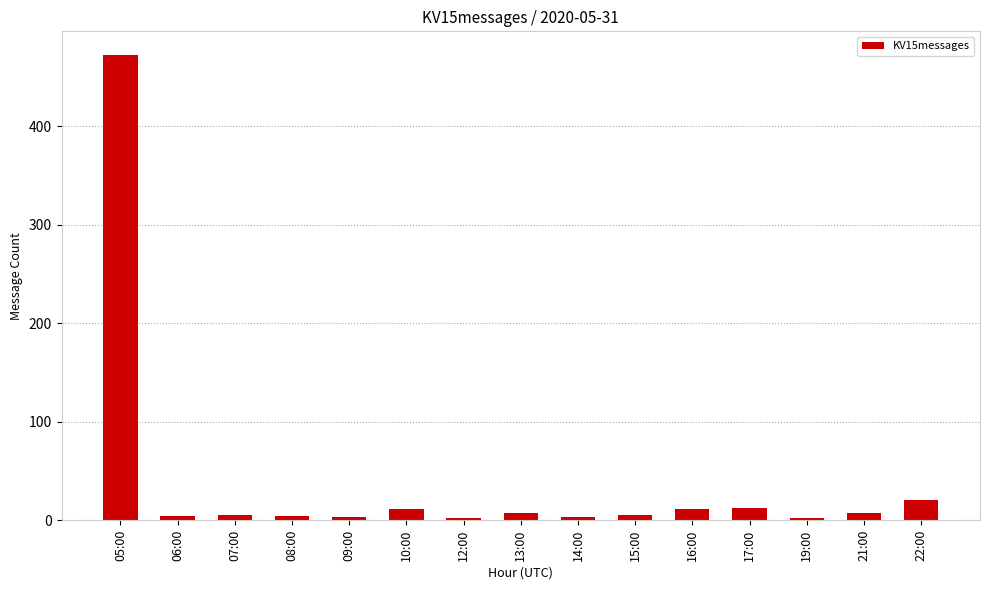

What is the difference between the maximum and minimum values?

471